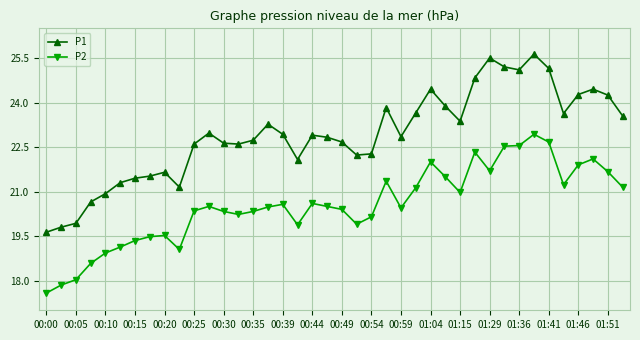

What is the highest value of the P1 series?

25.6